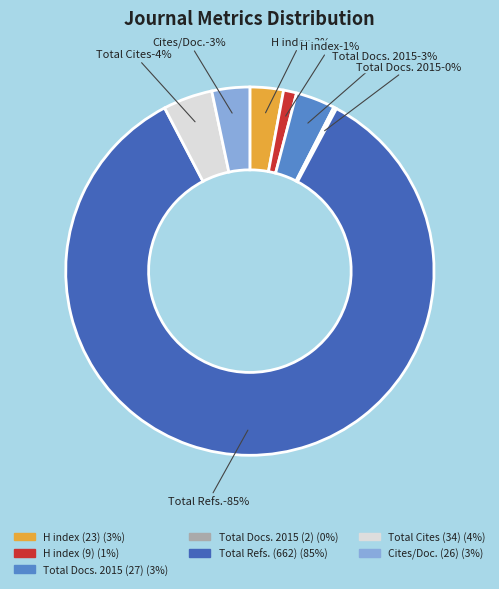

What is the largest slice in the pie chart?

Total Refs. (662)